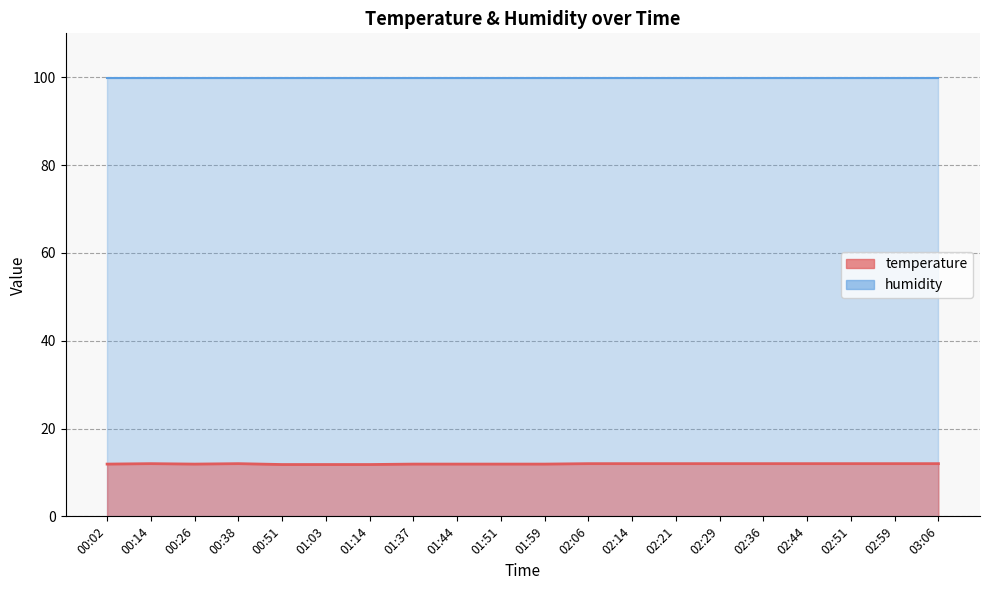

Which label corresponds to the smallest value in the chart?

00:51